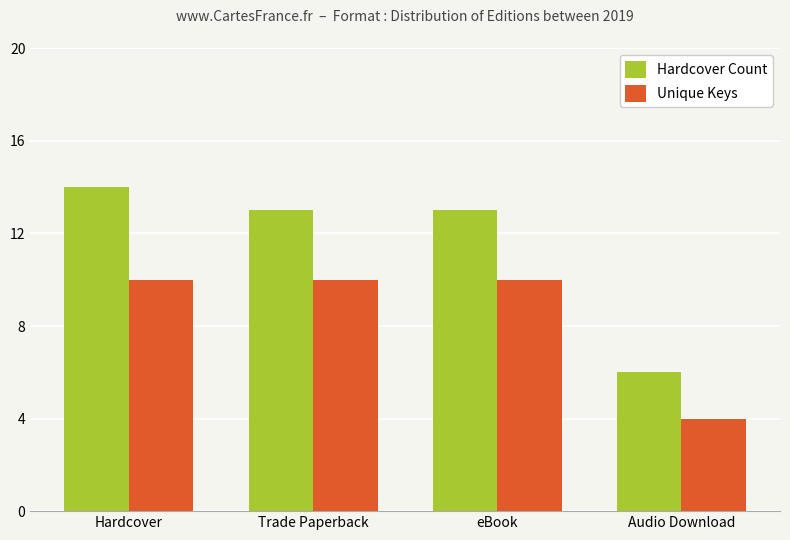

Which series has the largest range (max minus min)?

Hardcover Count